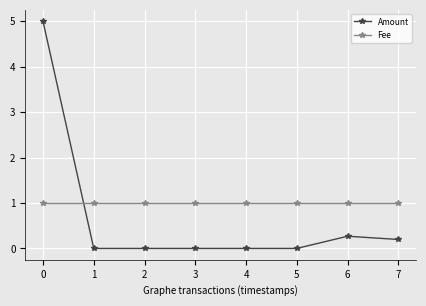

What is the total value across all series at 5?

1.0